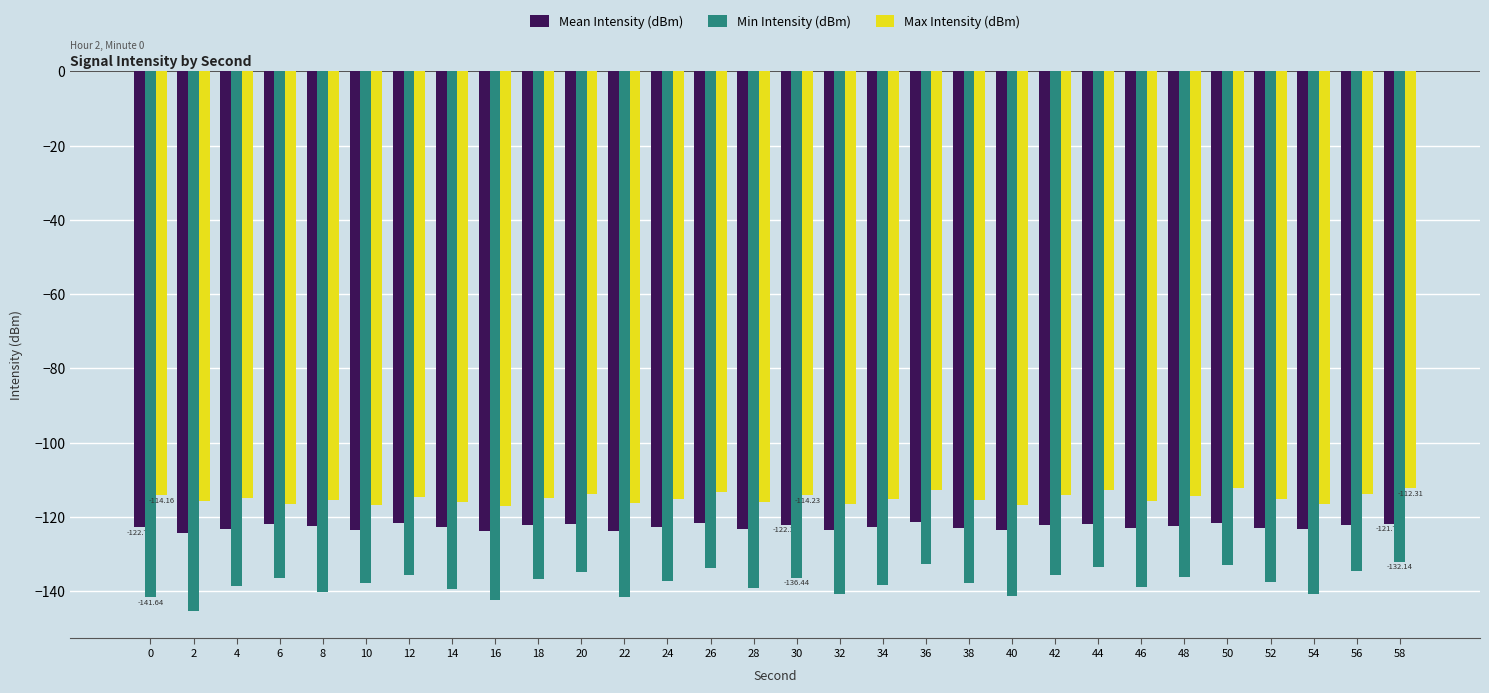

What is the difference between the Mean Intensity (dBm) values at 28 and 6?

1.3